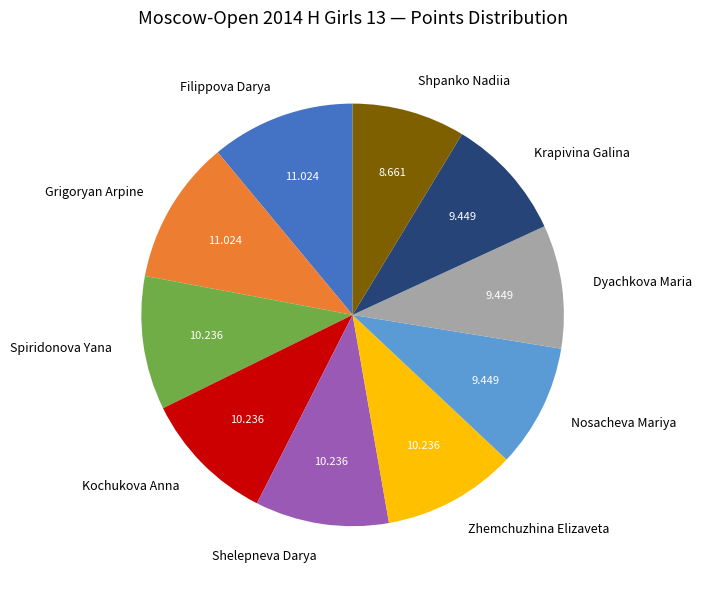

Which slice is the smallest?

Shpanko Nadiia